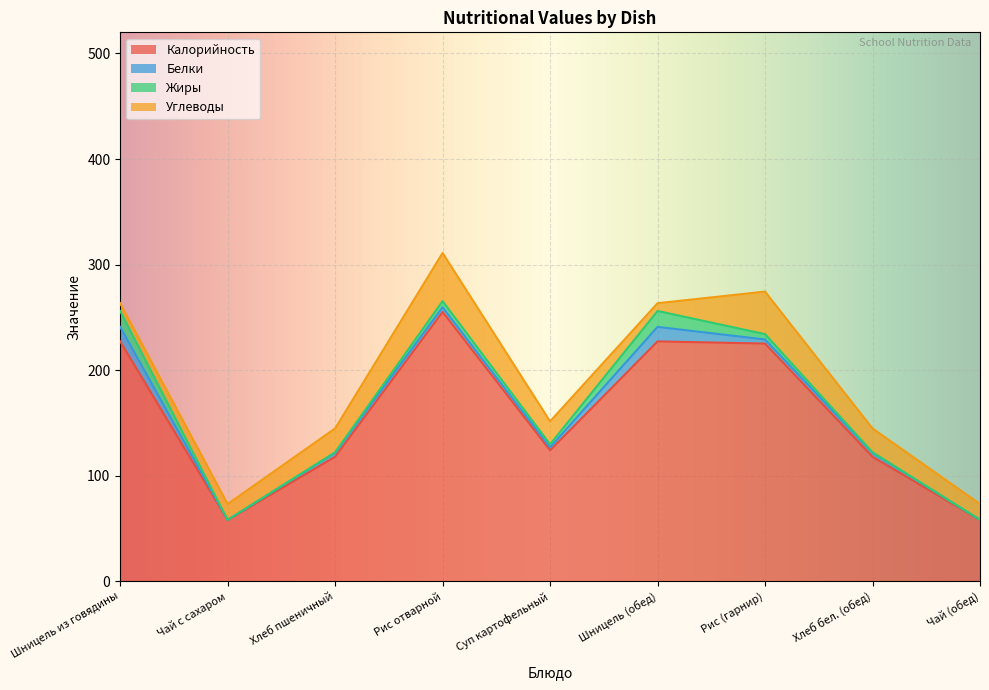

At how many categories does at least one series exceed 8?

9